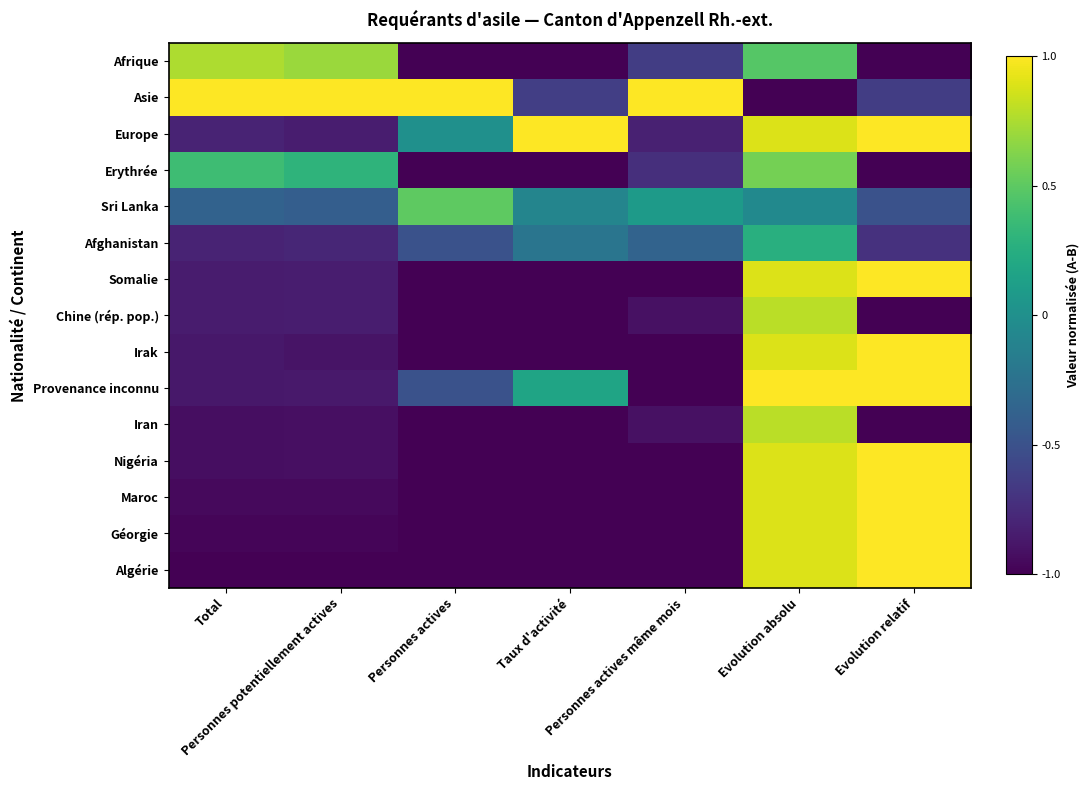

What is the greatest value displayed?

1.0